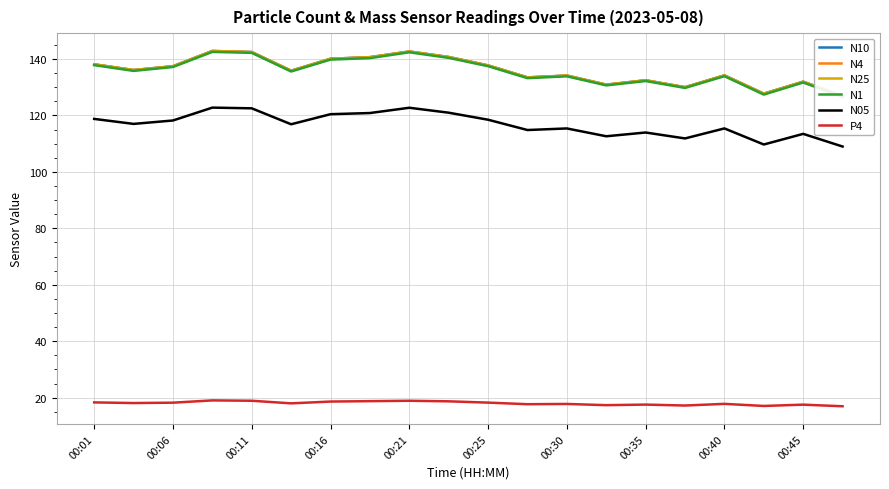

The P4 series shows 9.1 at 00:45. True or false?

False